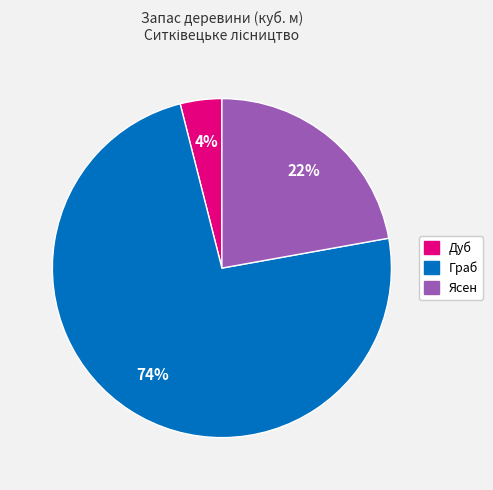

What is the smallest slice in the pie chart?

Дуб